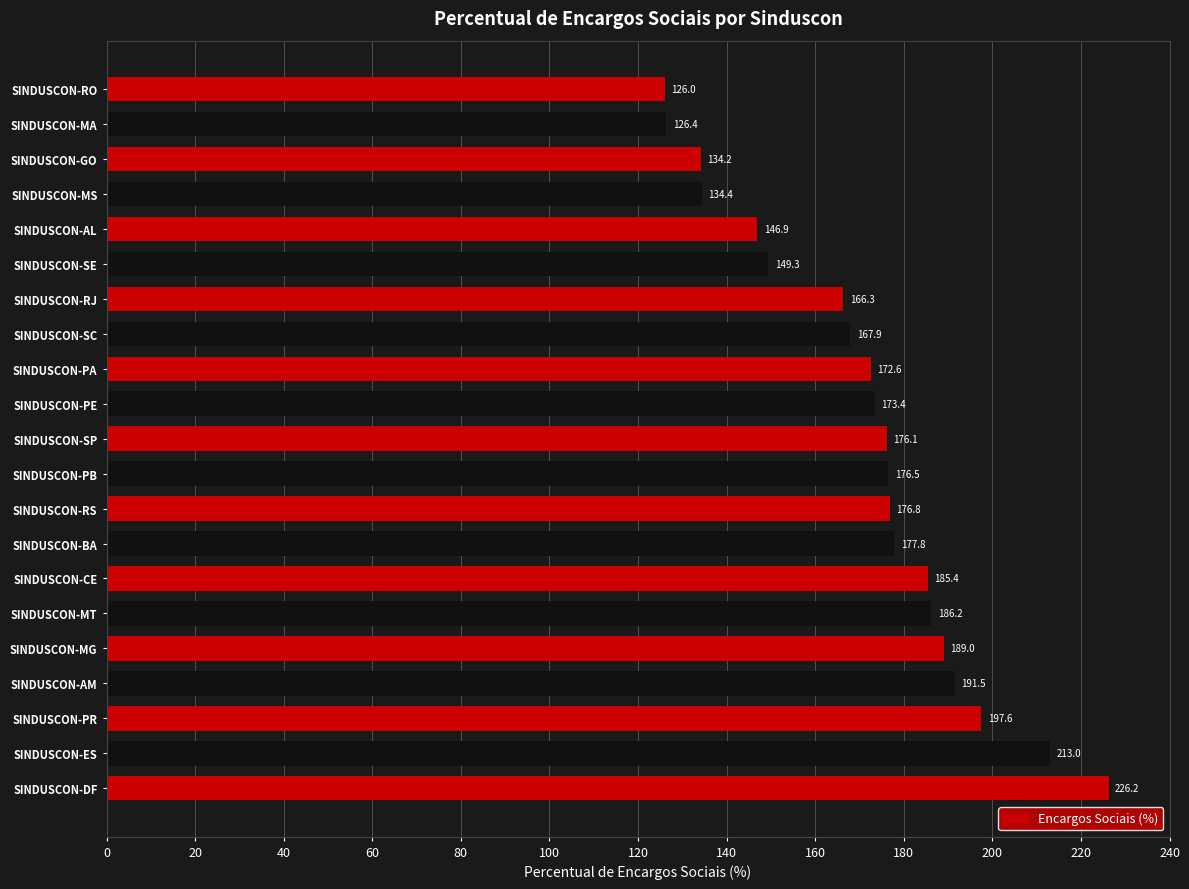

Does the chart contain any negative values?

No